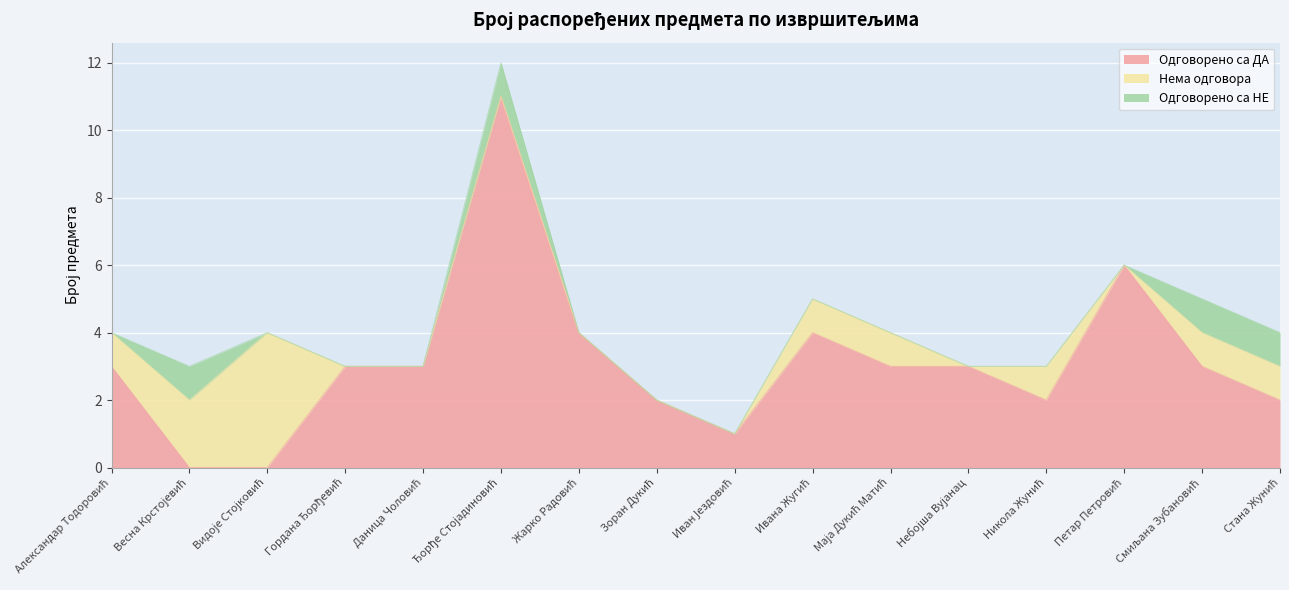

Where does the Одговорено са ДА series first go above 3?

Ђорђе Стојадиновић